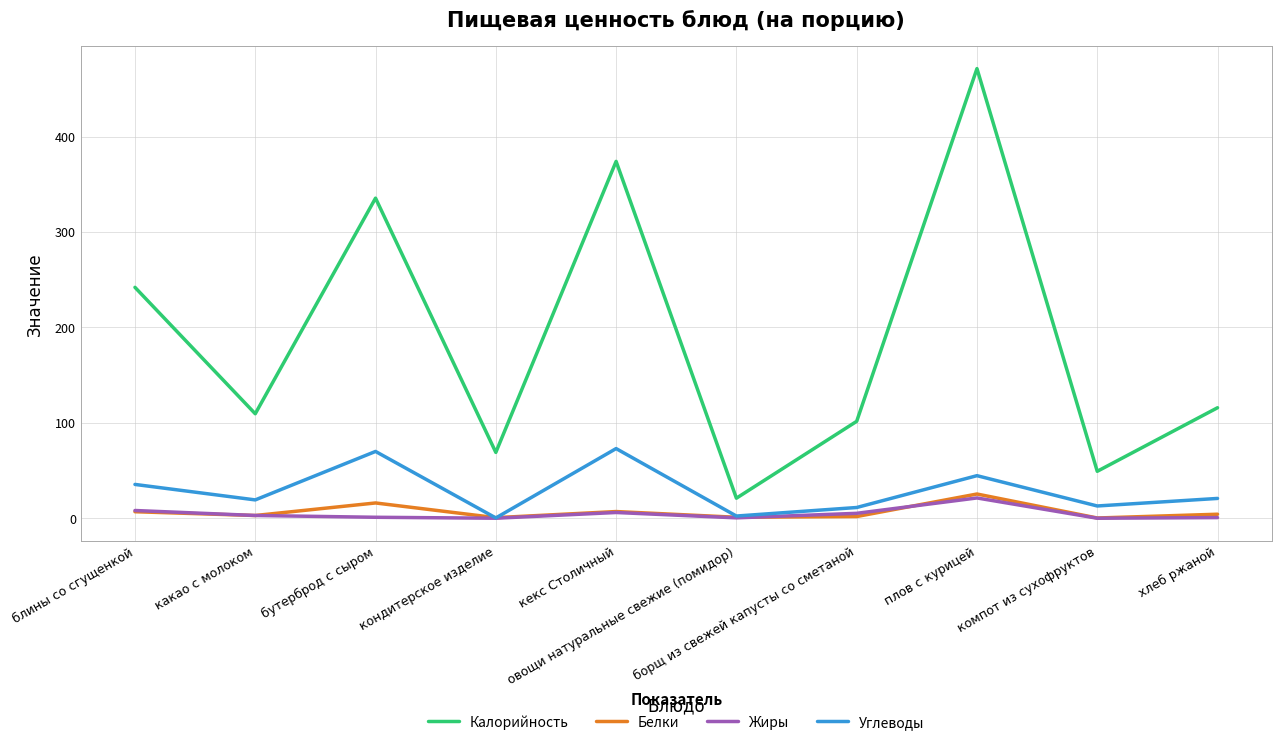

True or false: Калорийность and Жиры intersect in this chart.

False